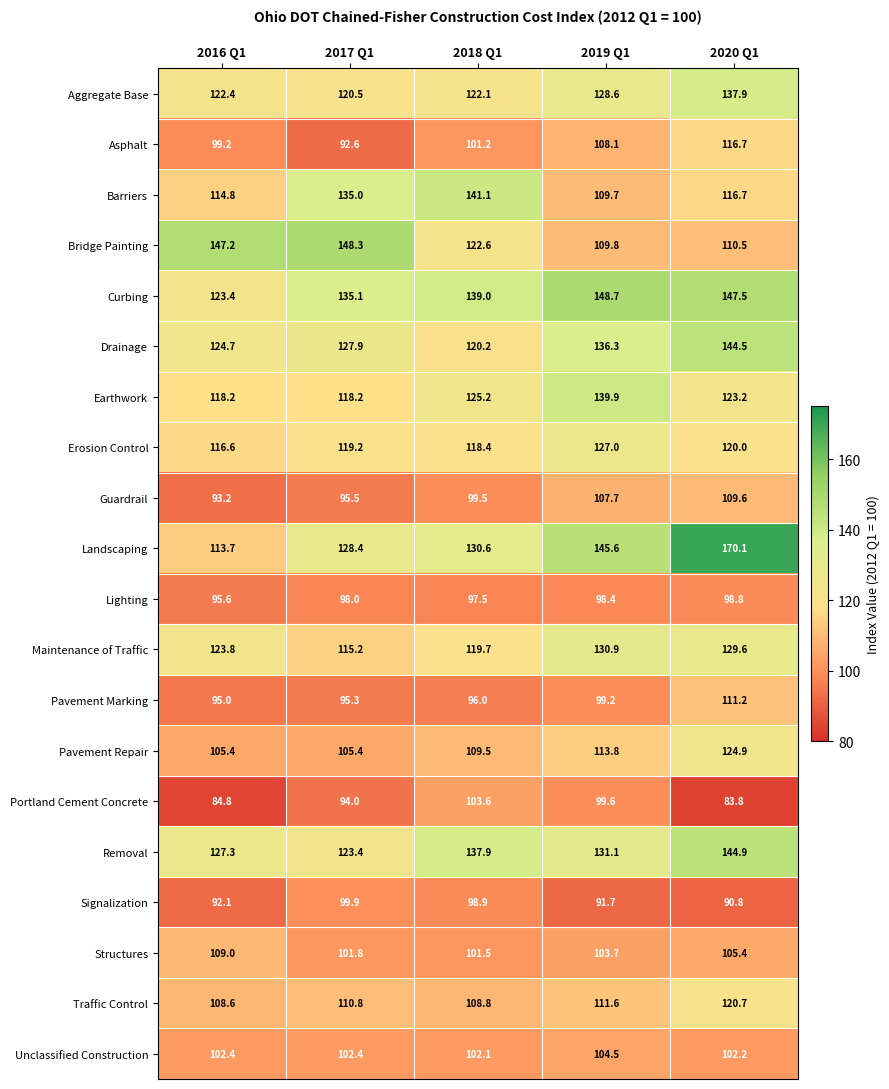

Where is Aggregate Base nearest to the value 129?

2019 Q1